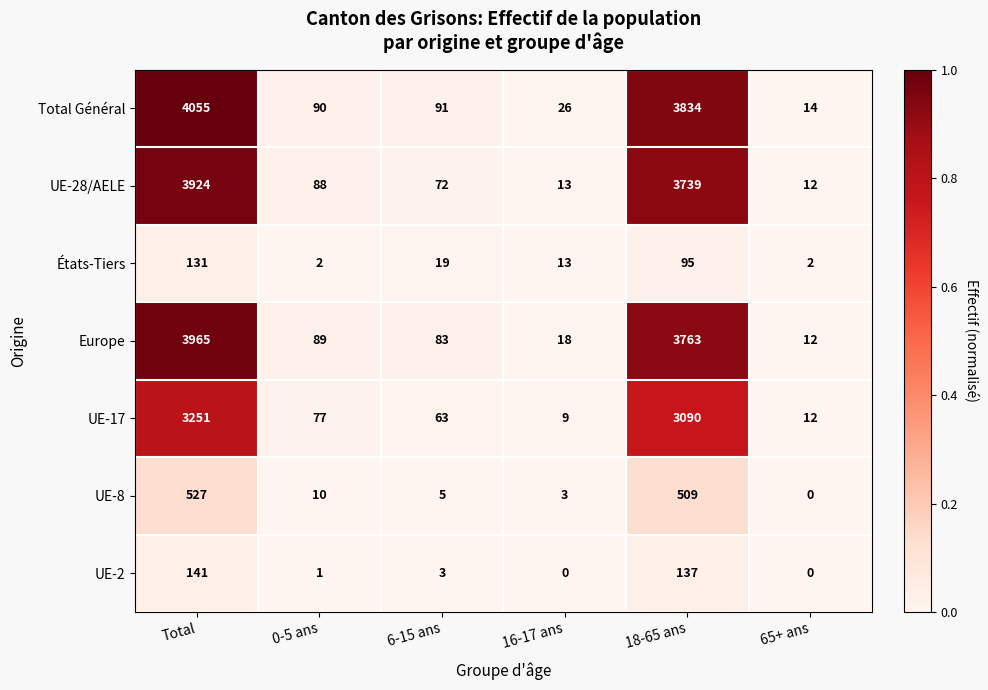

What is the maximum value for UE-8?

527